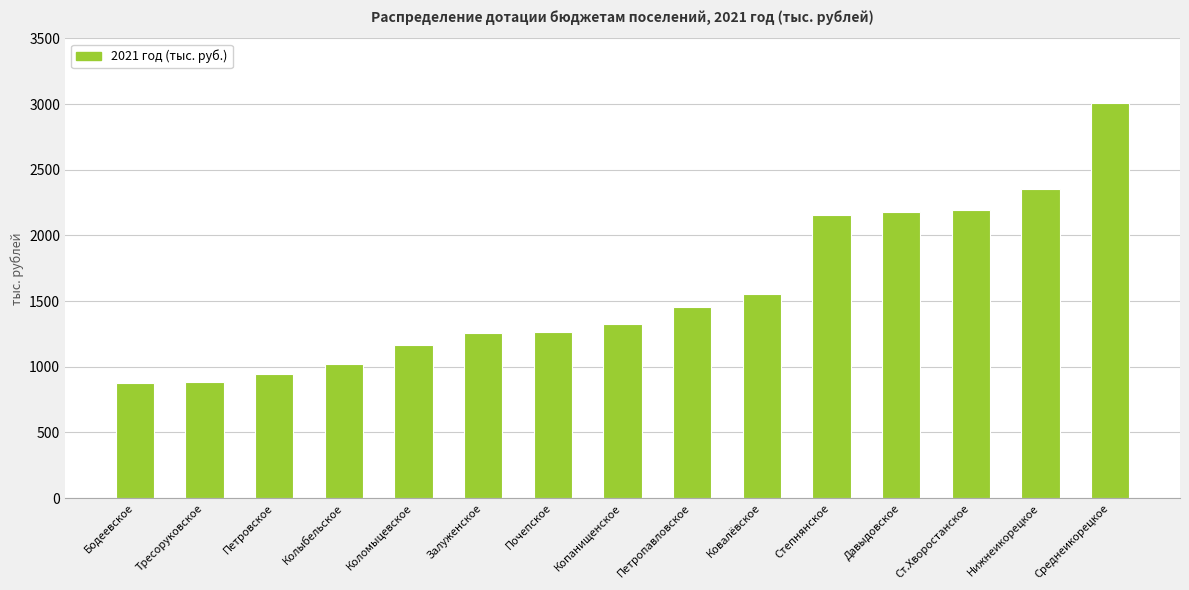

The chart shows a value of 1917 at Петропавловское. True or false?

False